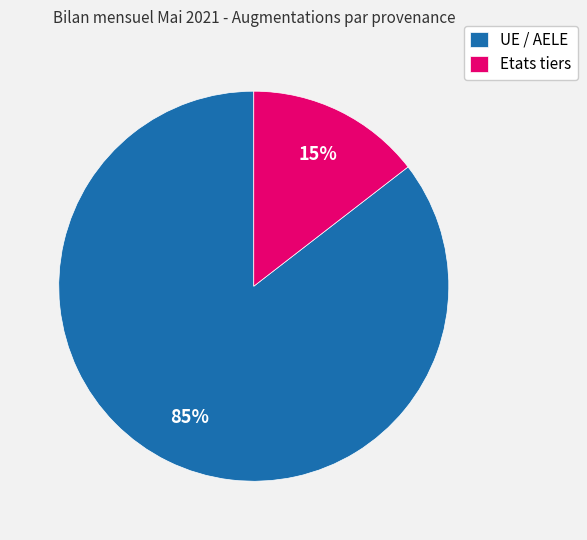

To the nearest percent, what is the combined percentage of Etats tiers and UE / AELE?

100%